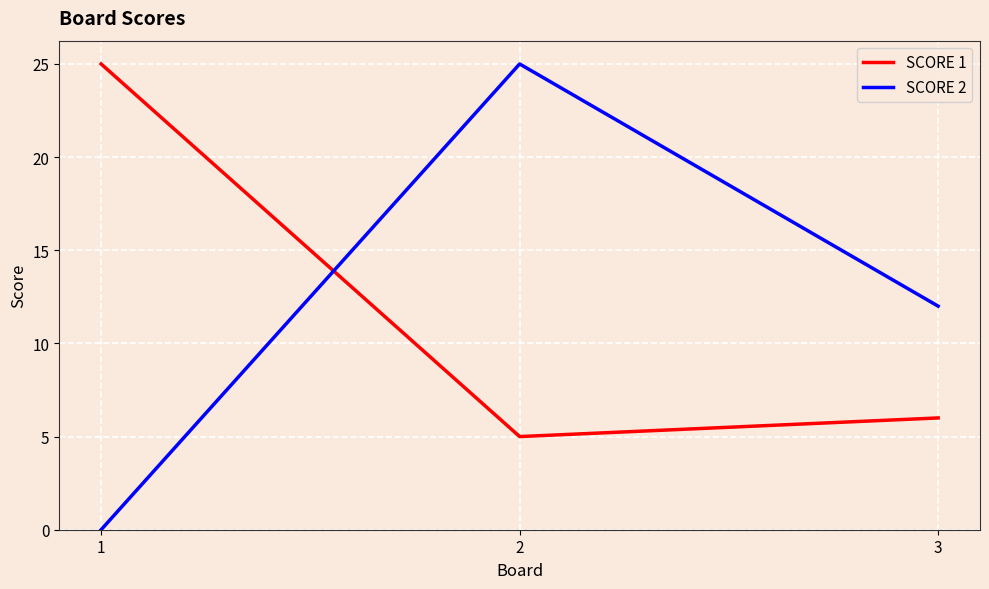

What is the greatest value displayed?

25